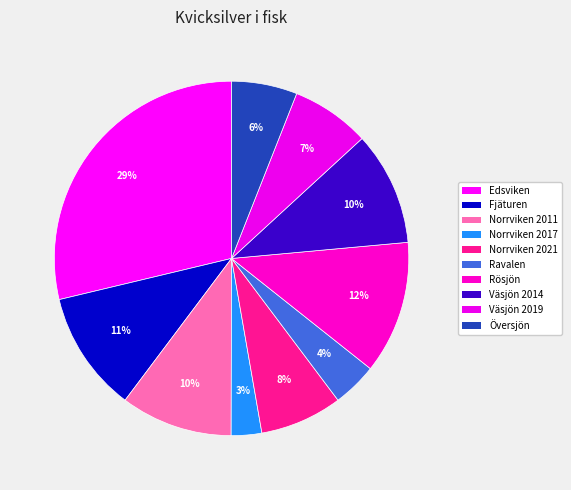

Does Edsviken represent more than half of the total?

No